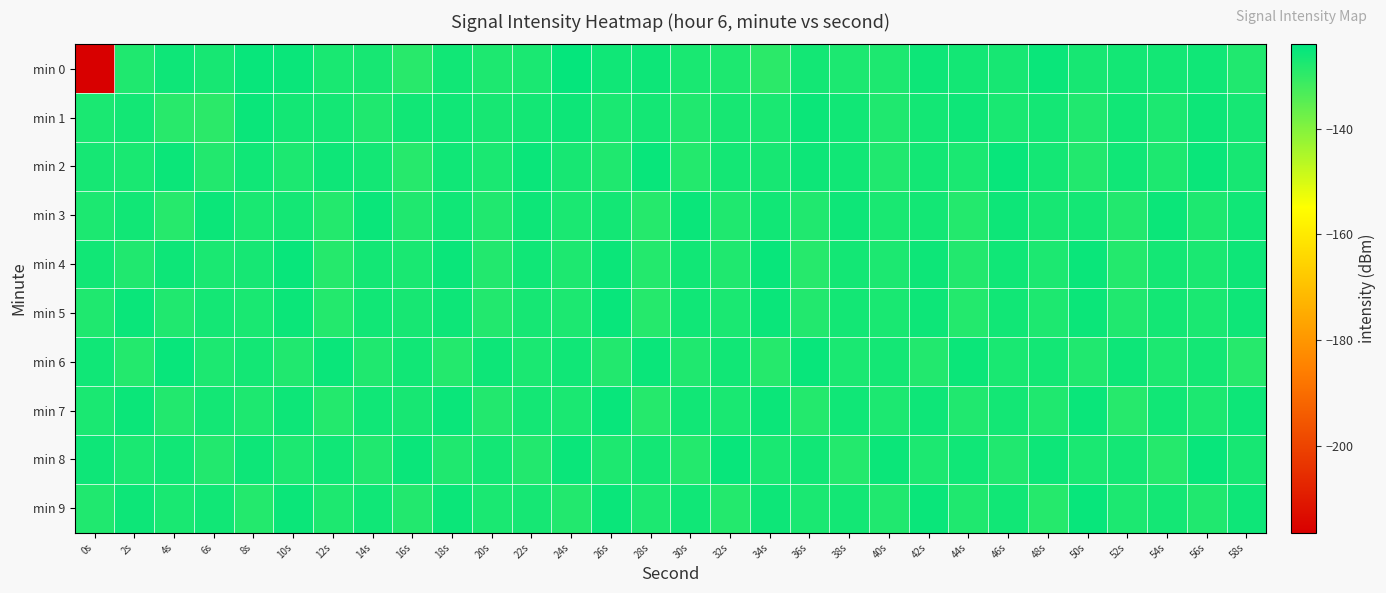

Which series has the largest range (max minus min)?

min 0